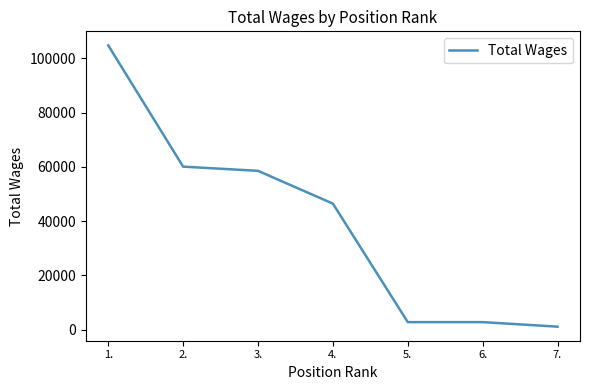

What is the change in value from 4. to 5.?

-43708